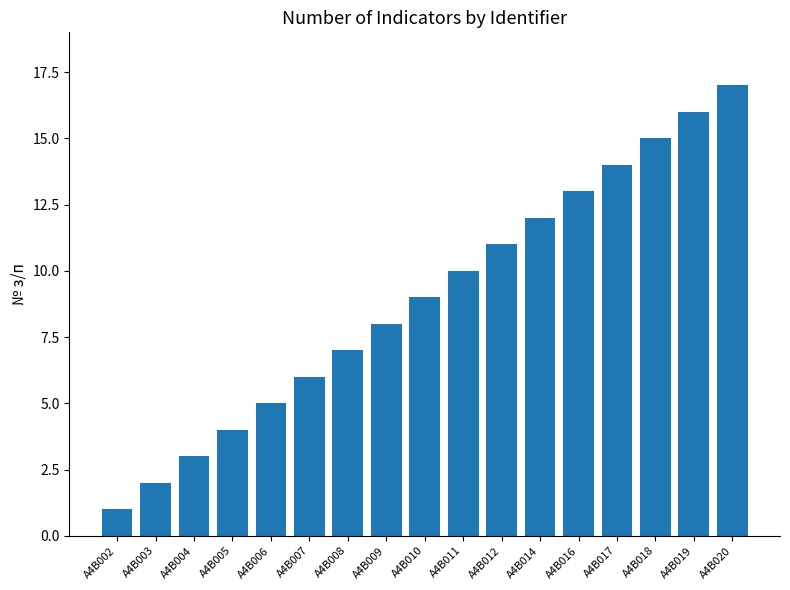

What is the value of the 9th bar from the left?

9